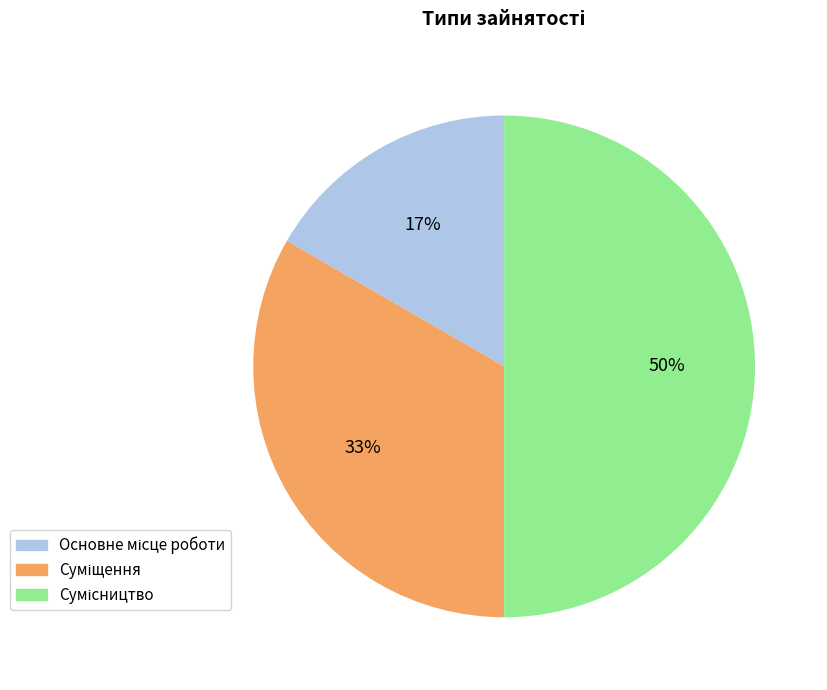

To the nearest percent, what is the difference between the largest and smallest slice percentages?

33%